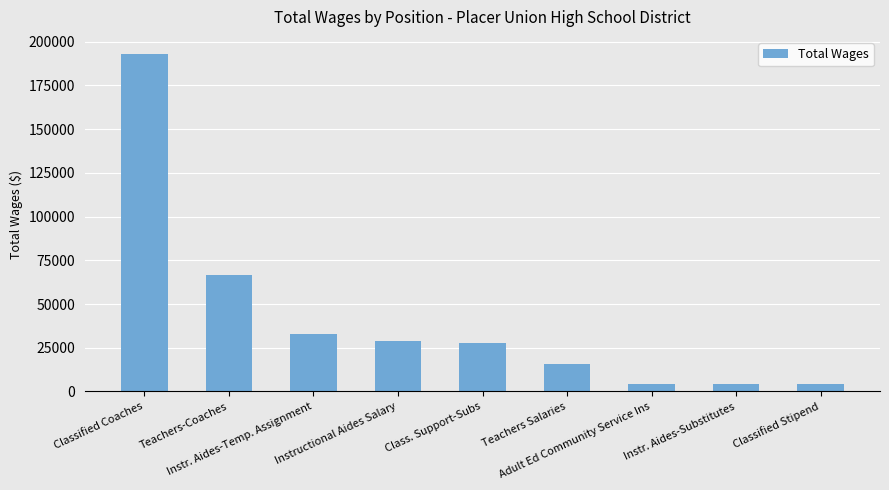

Are the bars horizontal?

No